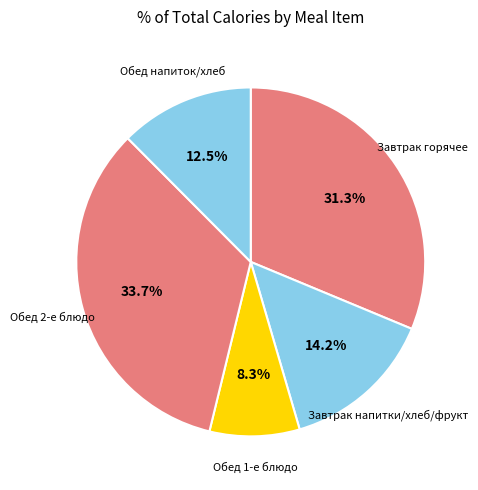

Rank the categories by value from lowest to highest.

Обед 1-е блюдо, Обед напиток/хлеб, Завтрак напитки/хлеб/фрукт, Завтрак горячее, Обед 2-е блюдо